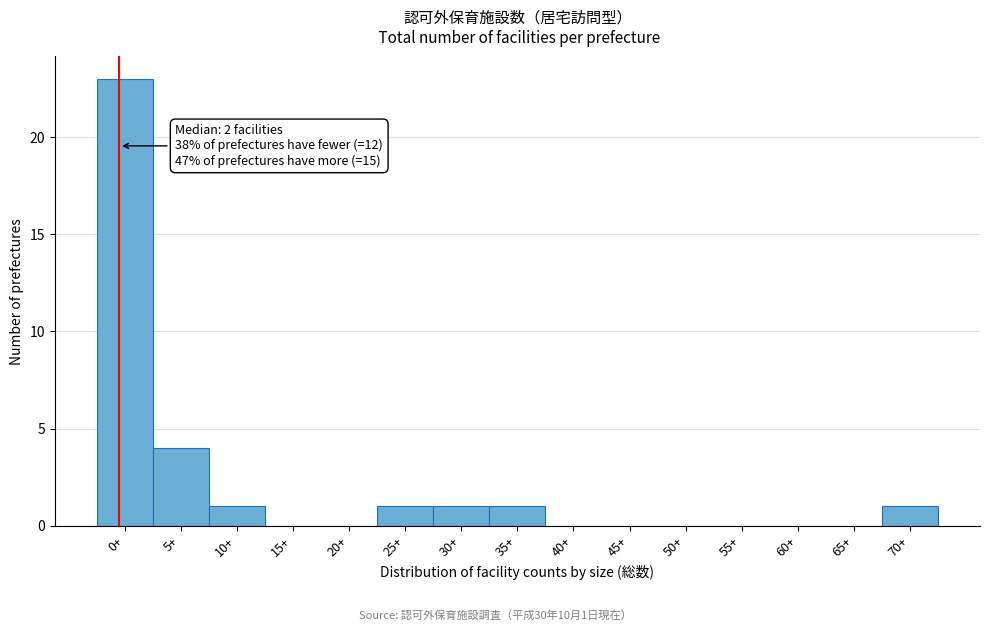

Reading left to right, list all the values displayed in this chart.

0+=23	5+=4	10+=1	15+=0	20+=0	25+=1	30+=1	35+=1	40+=0	45+=0	50+=0	55+=0	60+=0	65+=0	70+=1